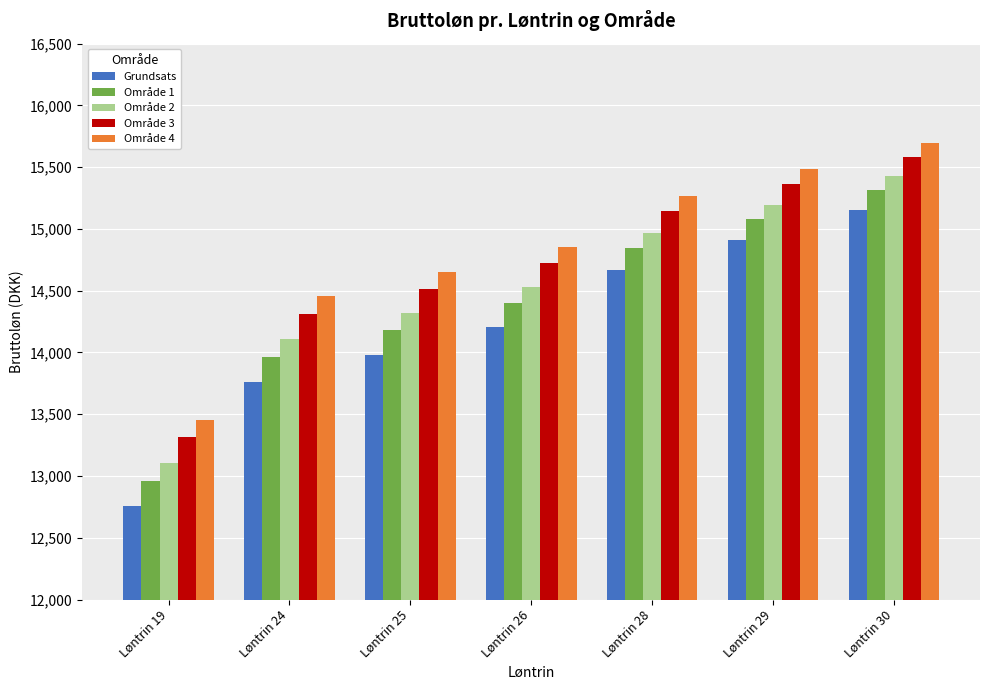

Which series changed the most between Løntrin 19 and Løntrin 30?

Grundsats